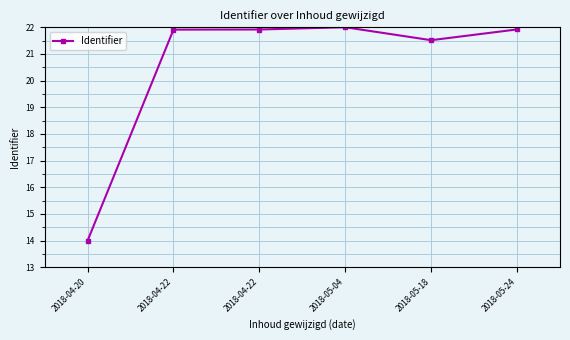

What is the maximum value shown in the chart?

22.0